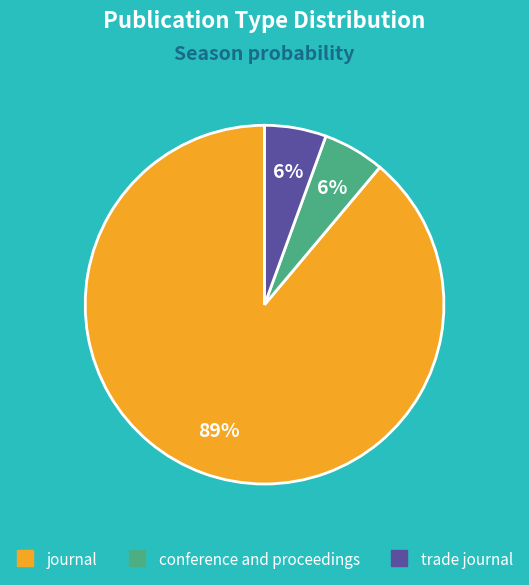

Between journal and conference and proceedings, which is larger?

journal